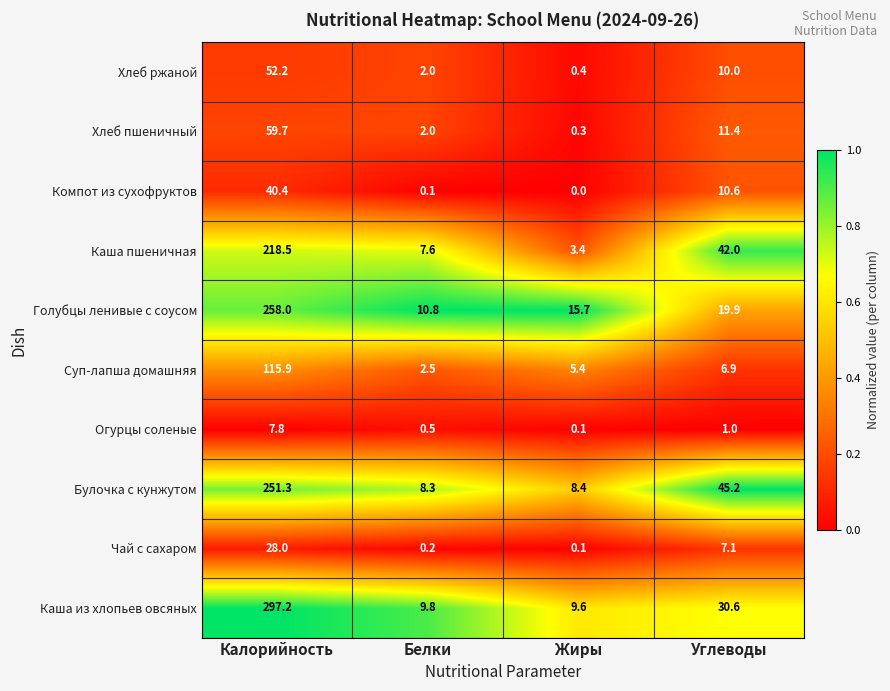

Which category has the highest value across all series?

Калорийность